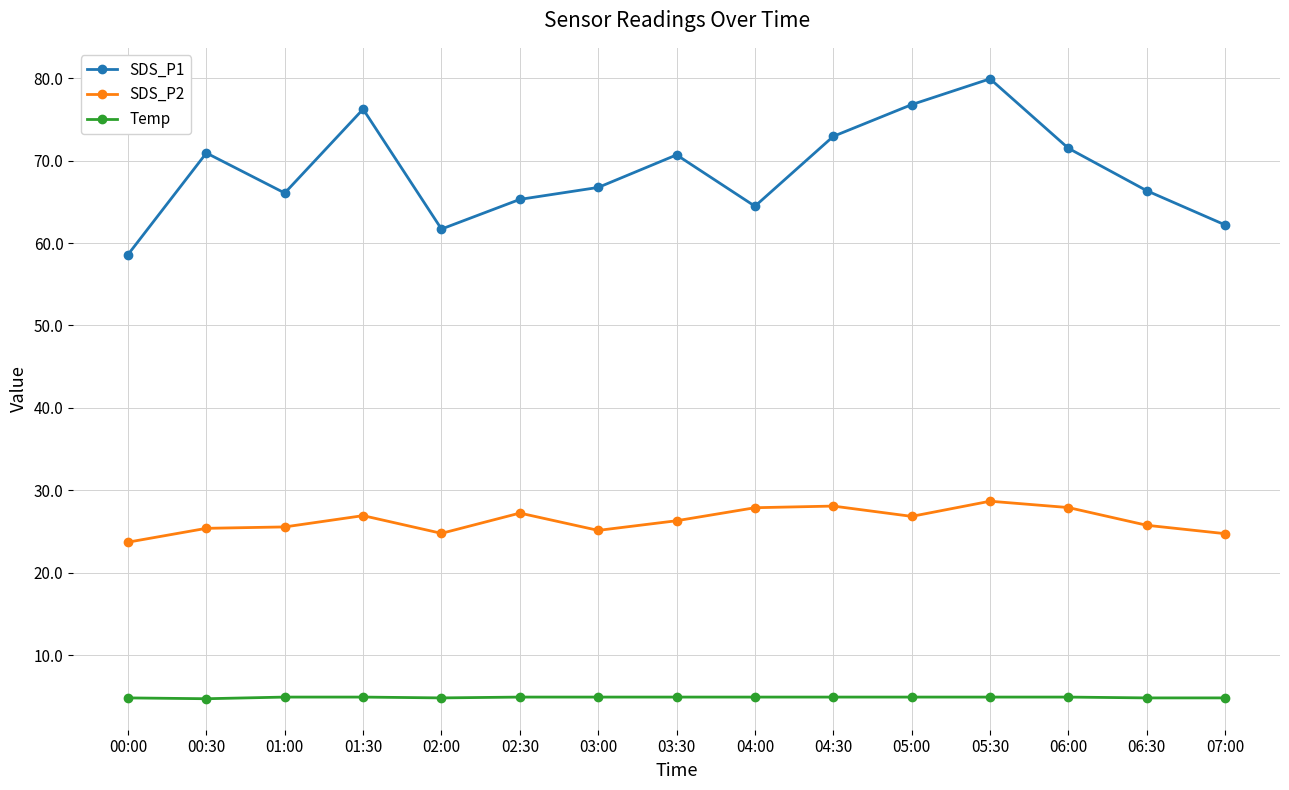

The value of SDS_P1 at 05:30 is 79.9. True or false?

True